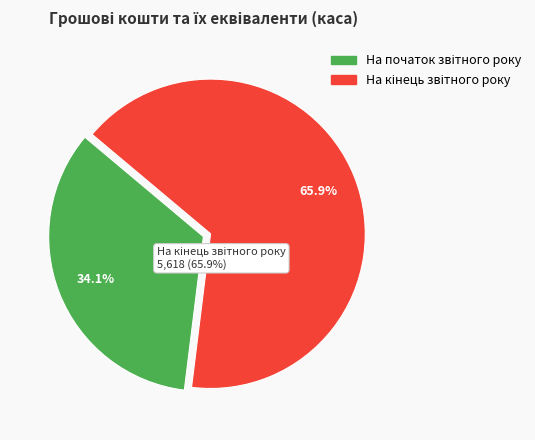

To the nearest percent, what is the average slice percentage?

50%